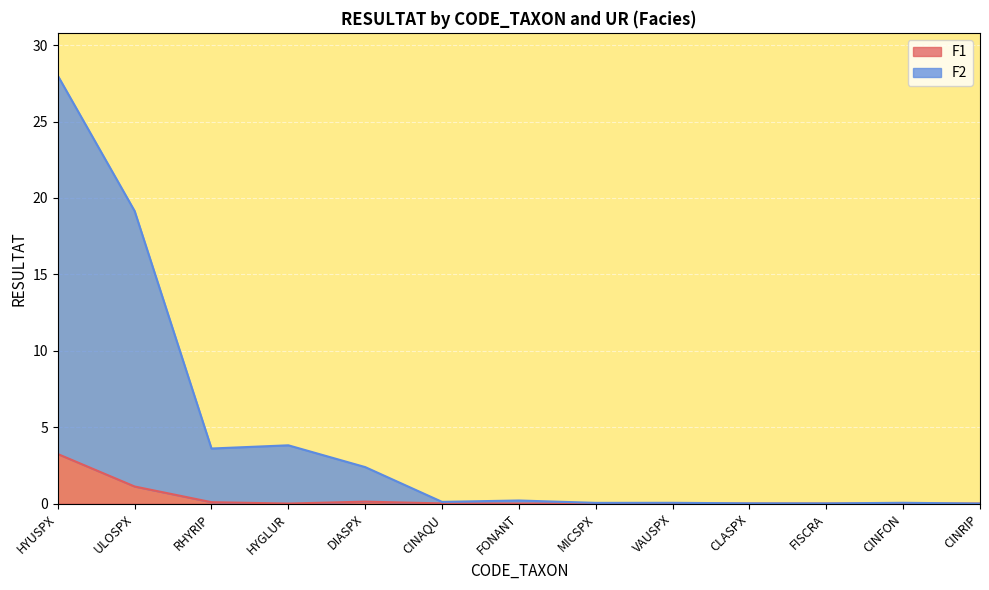

What is the label of the 6th point from the left?

CINAQU